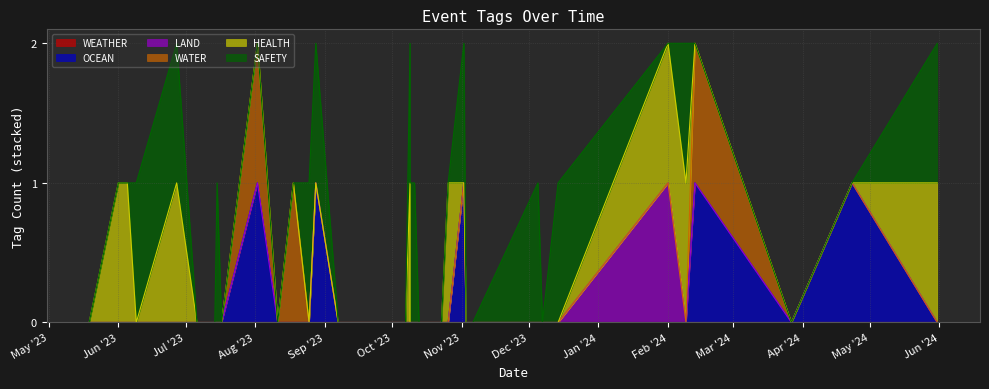

Reading left to right, transcribe all the data shown in this chart.

WEATHER: 0	0	0	0	0	0	0	0	0	0	0	0	0	0	0	0	0	0	0	0	0	0	0	0	0	0	0	0	0	0	0	0	0	0	0	0	0	0	0	0
OCEAN: 0	0	0	0	0	0	0	0	0	0	0	0	1	0	0	0	1	0	0	0	0	0	0	0	0	0	0	0	1	0	0	0	0	0	0	0	1	0	1	0
LAND: 0	0	0	0	0	0	0	0	0	0	0	0	0	0	0	0	0	0	0	0	0	0	0	0	0	0	0	0	0	0	0	0	0	0	1	0	0	0	0	0
WATER: 0	0	0	0	0	0	0	0	0	0	0	0	1	0	1	0	0	0	0	0	0	0	0	0	0	0	0	0	0	0	0	0	0	0	0	0	1	0	0	0
HEALTH: 0	1	1	0	1	0	0	0	0	0	0	0	0	0	0	0	0	0	0	0	0	1	0	0	0	0	0	1	0	0	0	0	0	0	1	1	0	0	0	1
SAFETY: 0	0	0	1	1	0	0	0	0	0	1	0	0	0	0	1	1	0	0	0	0	1	1	1	0	0	0	0	1	0	0	1	0	1	0	1	0	0	0	1